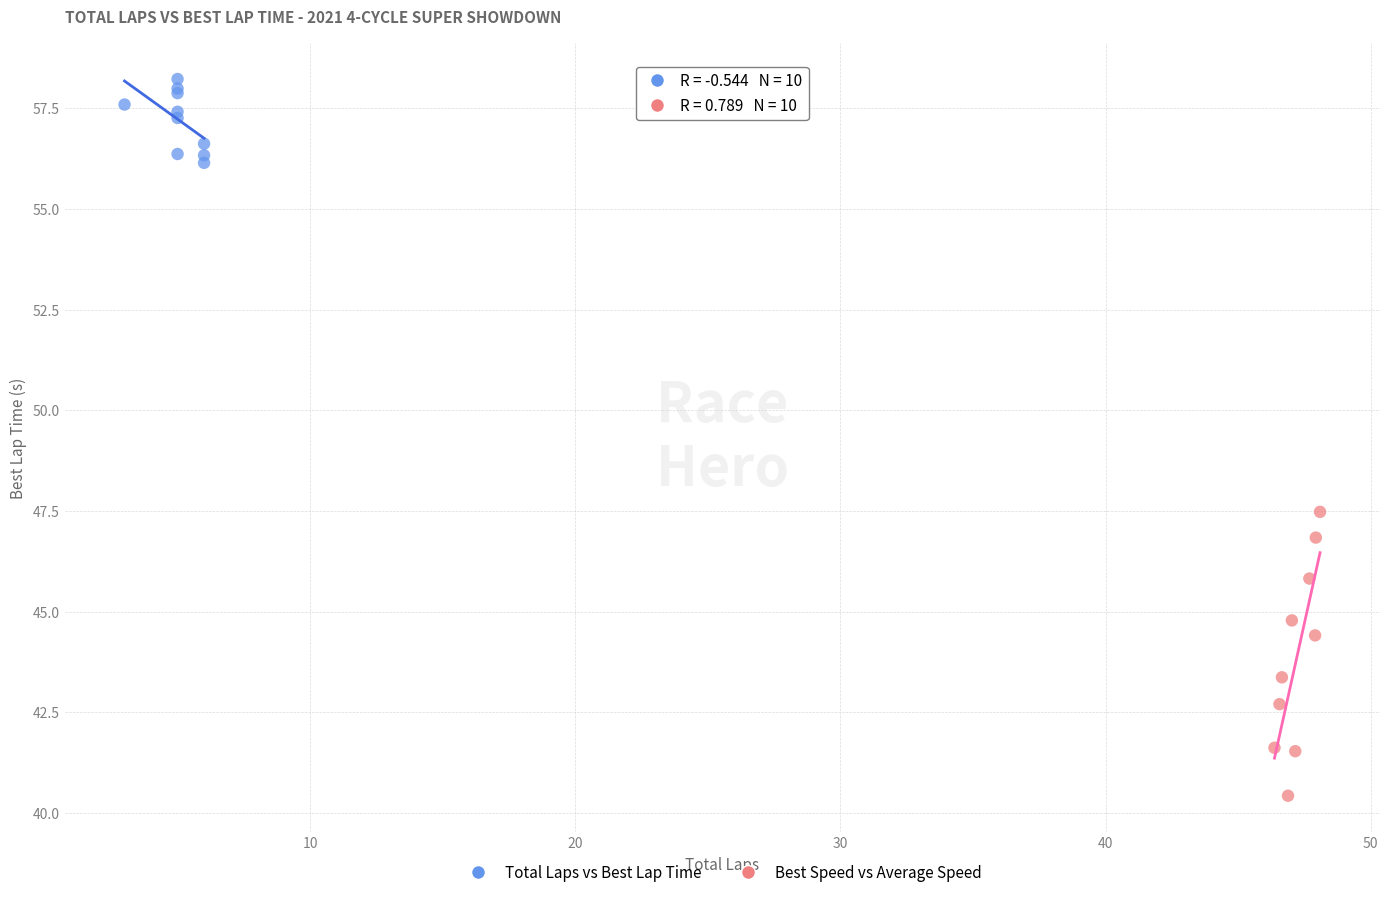

Which series contains the lowest Y value?

Best Speed vs Average Speed